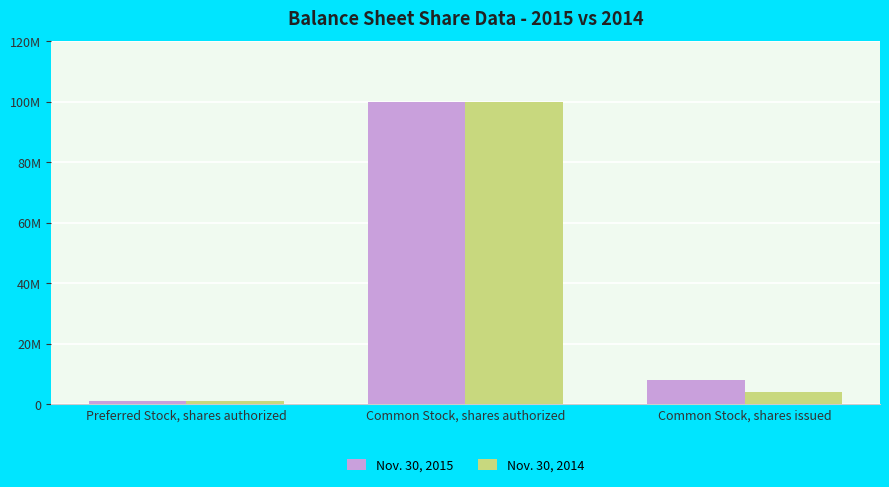

At which label does Nov. 30, 2015 reach its minimum?

Preferred Stock, shares authorized